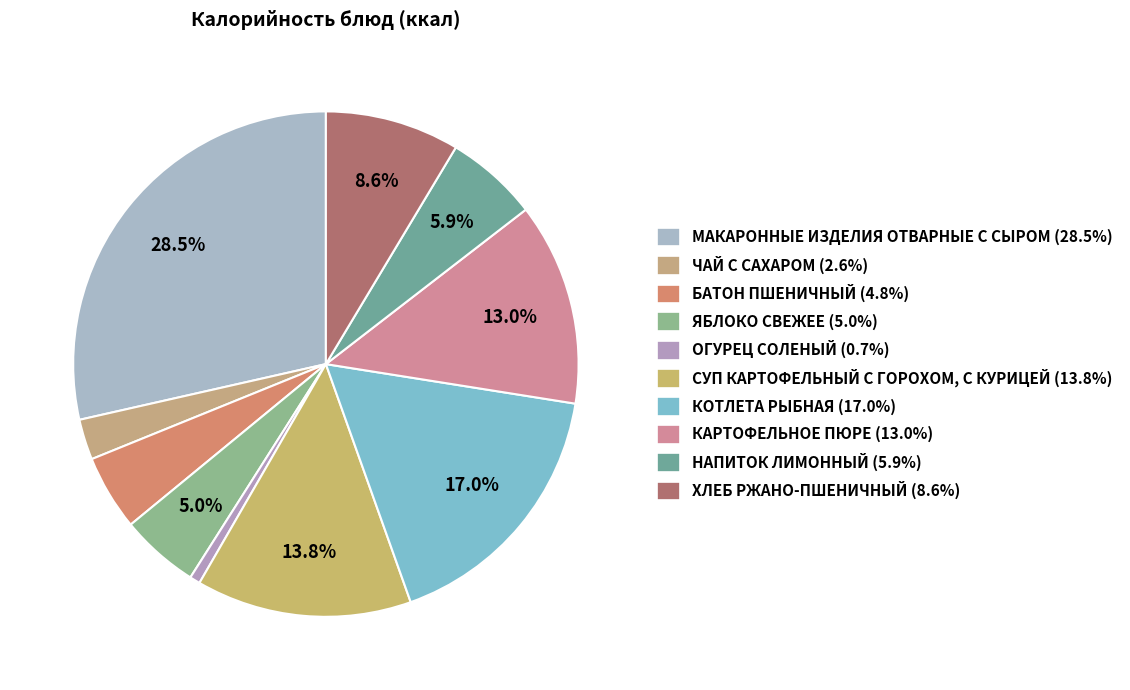

How much of the chart is everything except ОГУРЕЦ СОЛЕНЫЙ?

99.3%